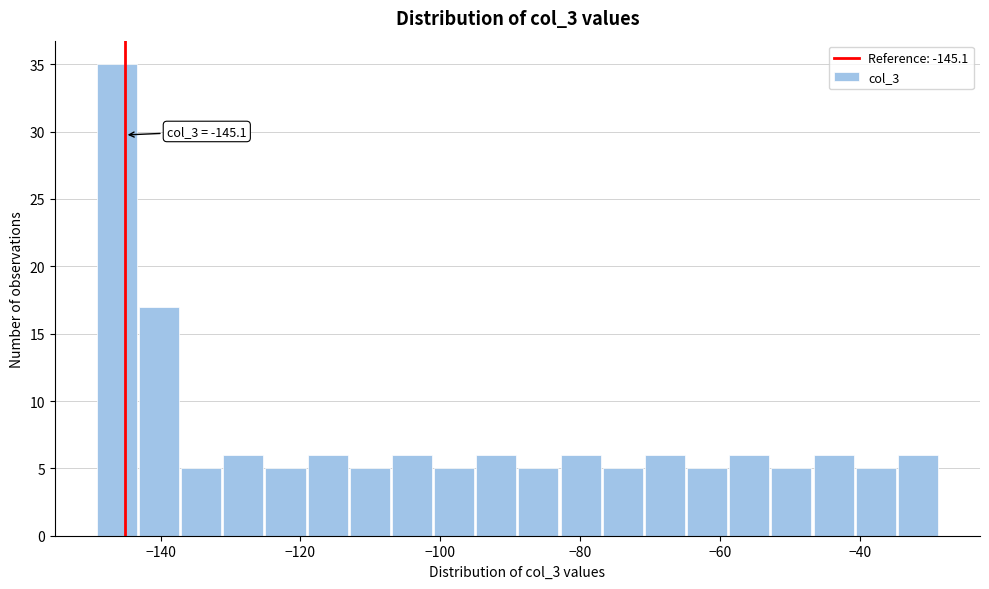

Read against the x-axis, roughly where is the centre of the tallest bar?

-146